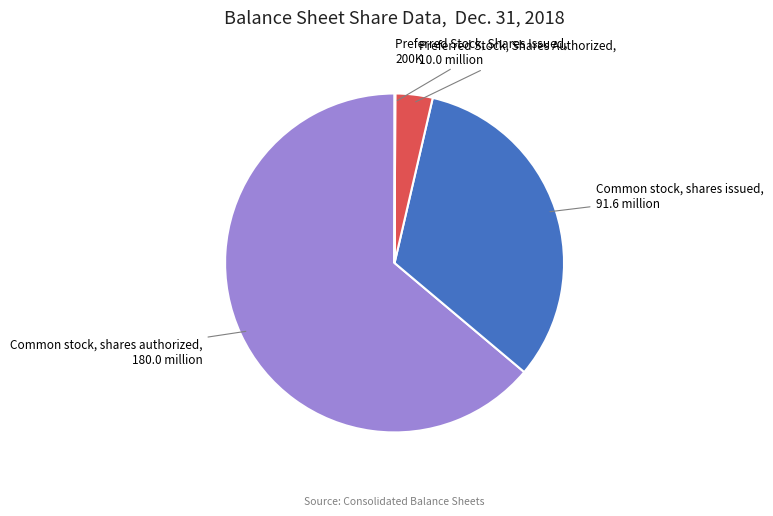

Is it true that Preferred Stock, Shares Authorized is 4% of the pie?

True